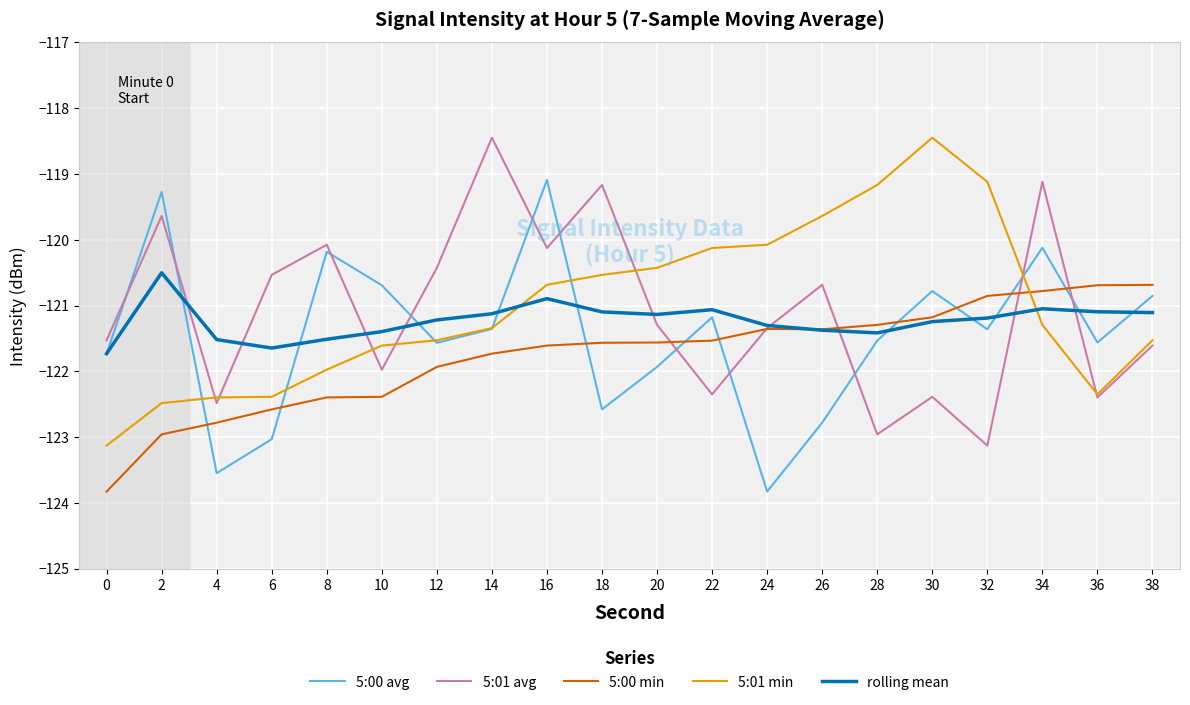

Rank the series at 32 from highest to lowest value.

5:01 min, 5:00 min, rolling mean, 5:00 avg, 5:01 avg